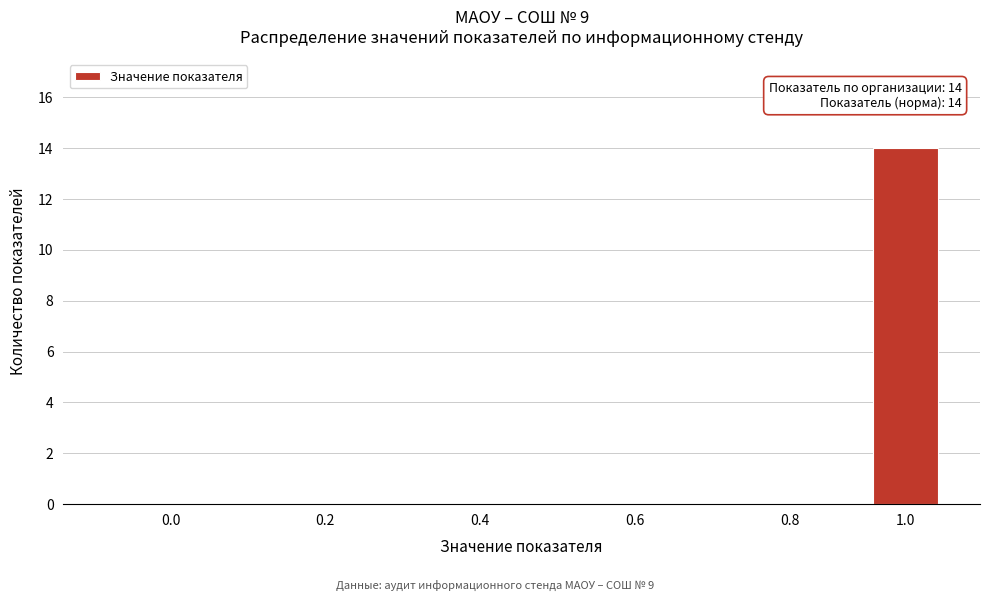

Reading right to left, list all the values displayed in this chart.

1.0=14	0.8=0	0.6=0	0.4=0	0.2=0	0.0=0